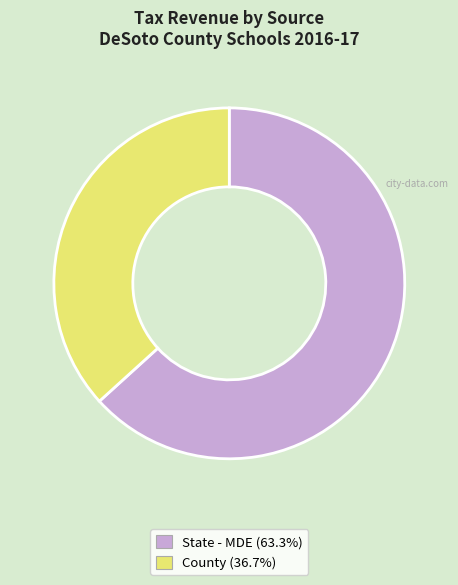

Rank the categories by value from lowest to highest.

County, State - MDE